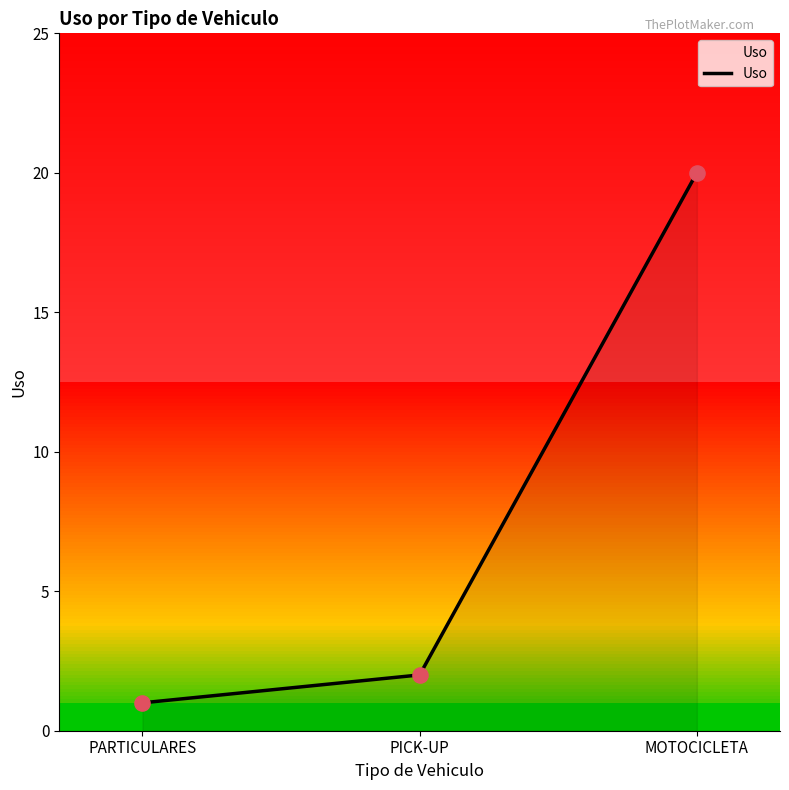

What is the change in value from PARTICULARES to PICK-UP?

+1